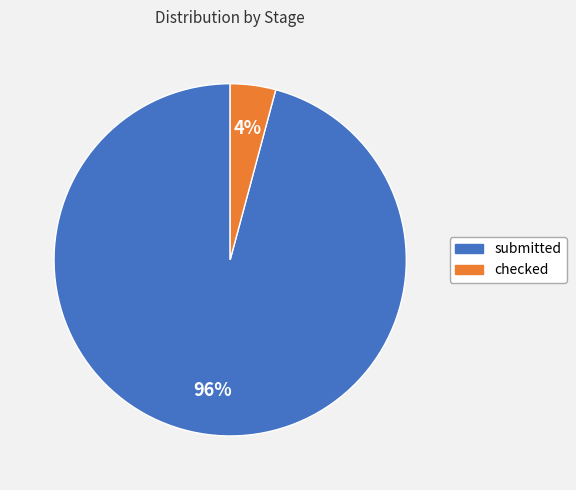

To the nearest percent, what is the average slice percentage?

50%